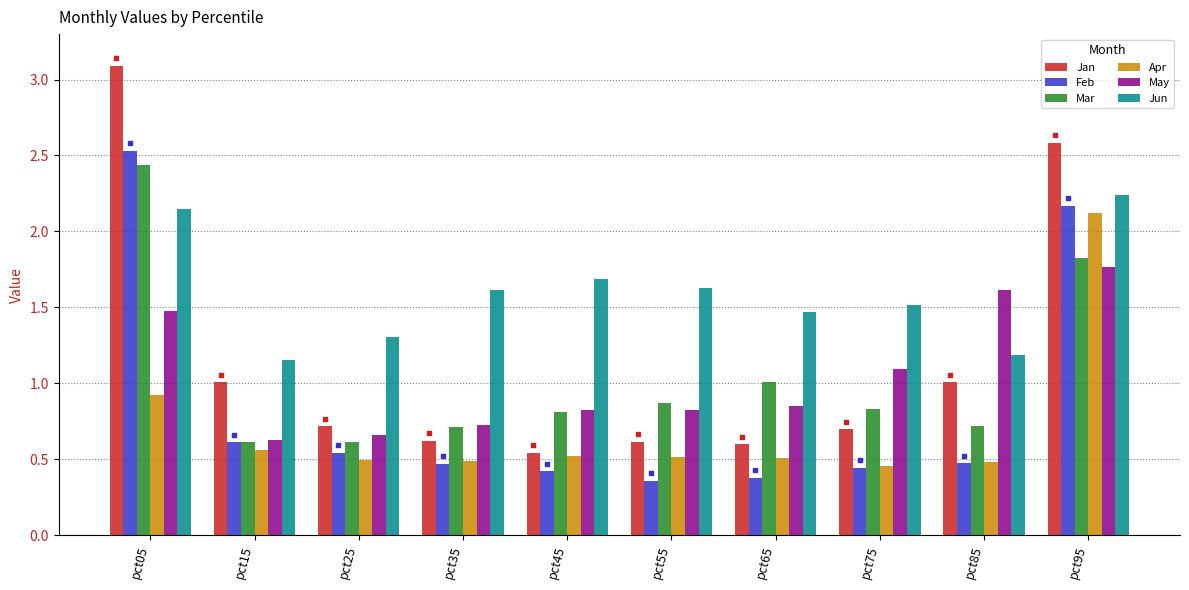

Which series has the widest spread of Y values?

Jan